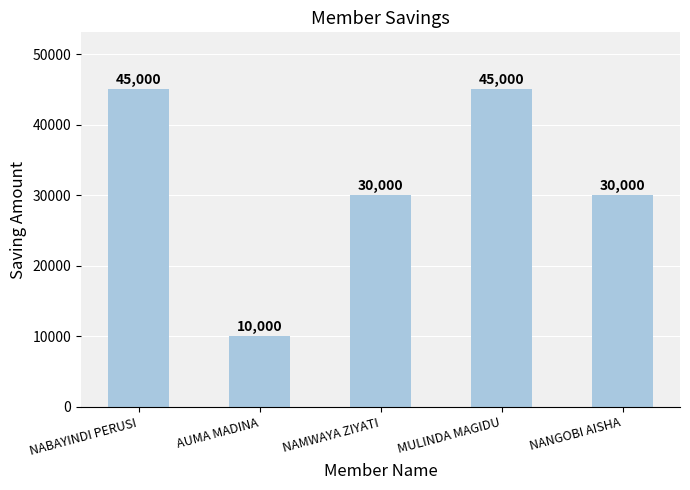

Between NAMWAYA ZIYATI and NABAYINDI PERUSI, which is larger?

NABAYINDI PERUSI